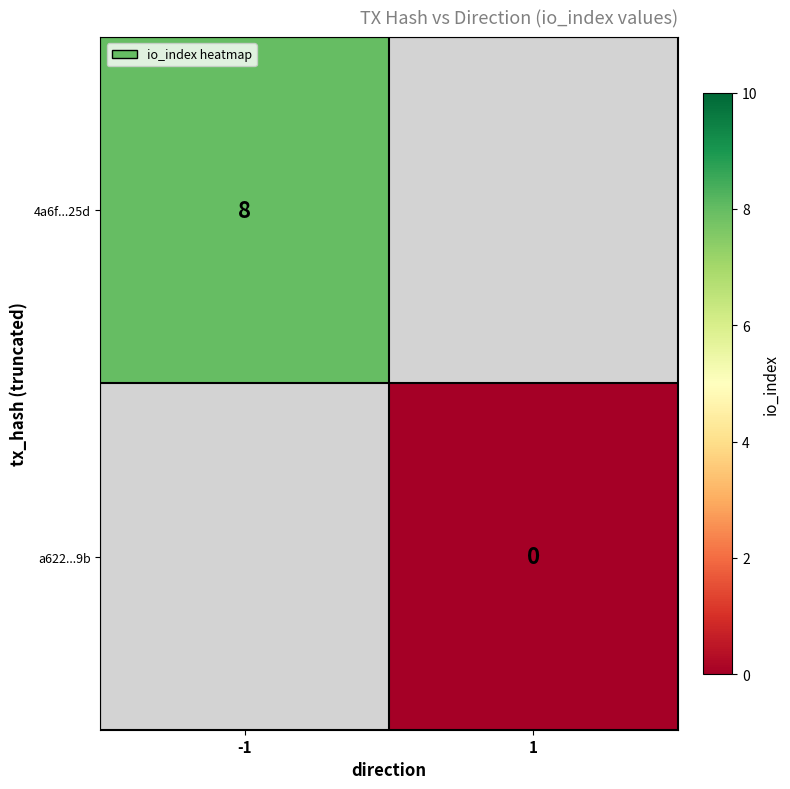

The 4a6f...25d series shows 12 at -1. True or false?

False